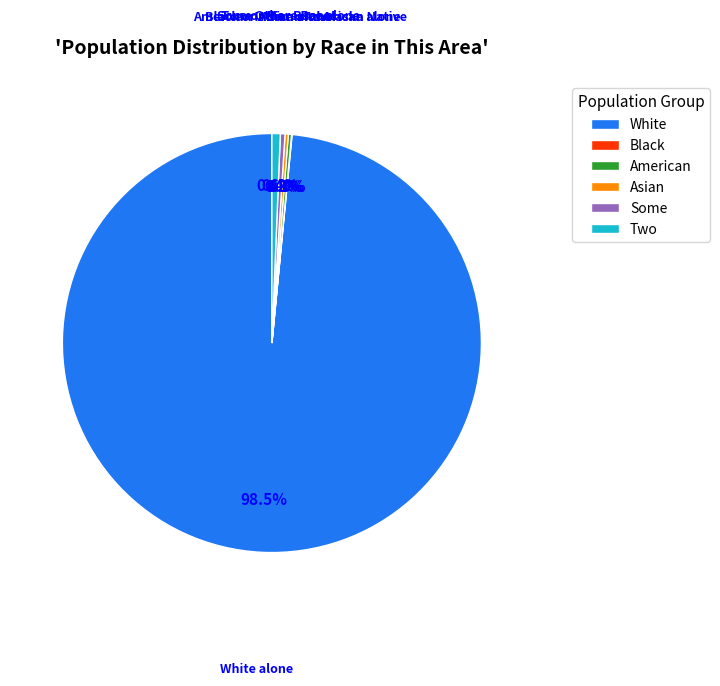

Which slice represents more than half of the pie?

White alone